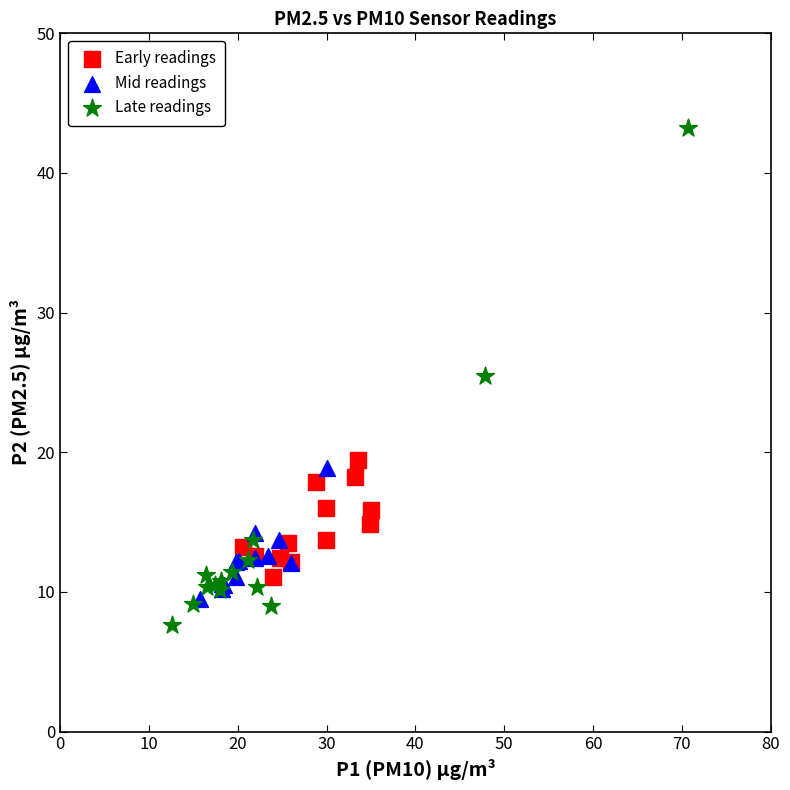

Which series contains the highest Y value?

Late readings